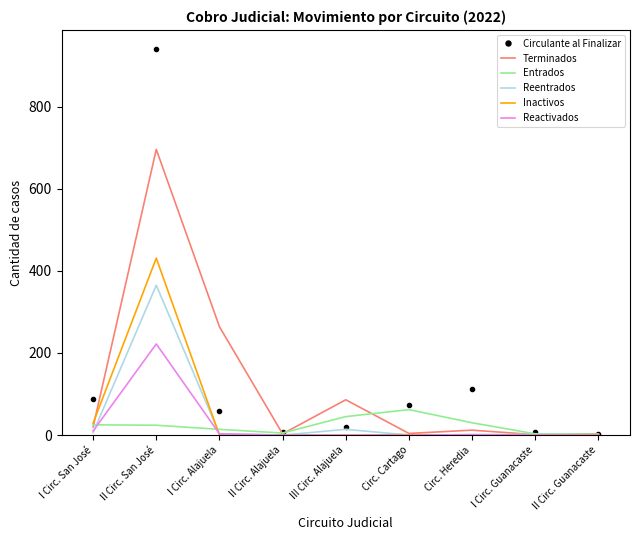

Which series has the widest spread of values?

Circulante al Finalizar